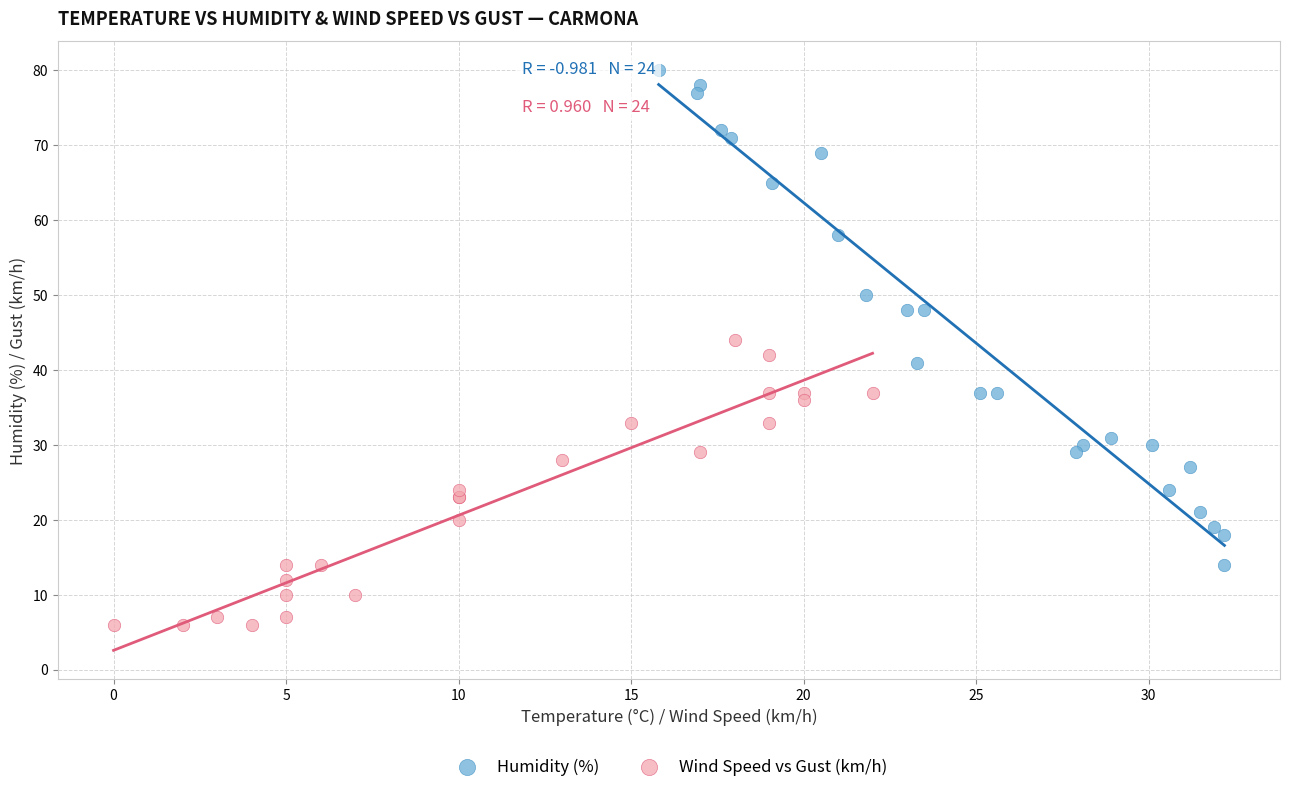

Which series has the widest spread of Y values?

Humidity (%)